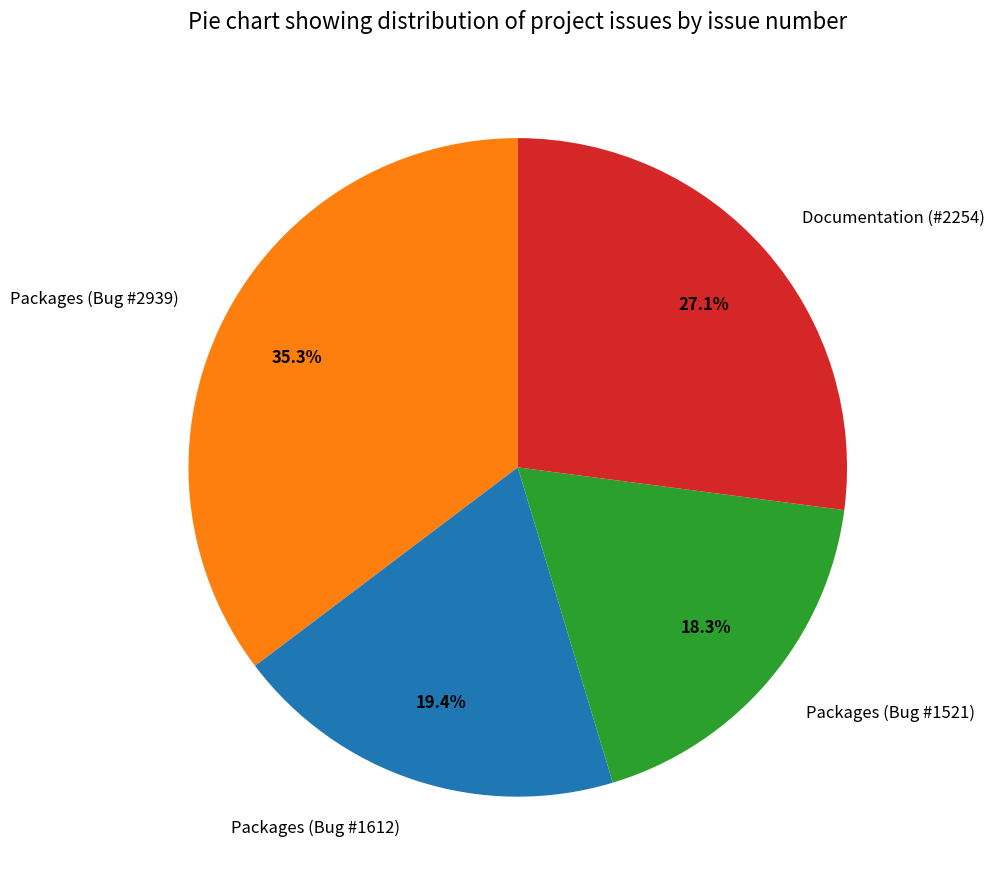

How many slices are in this pie chart?

4